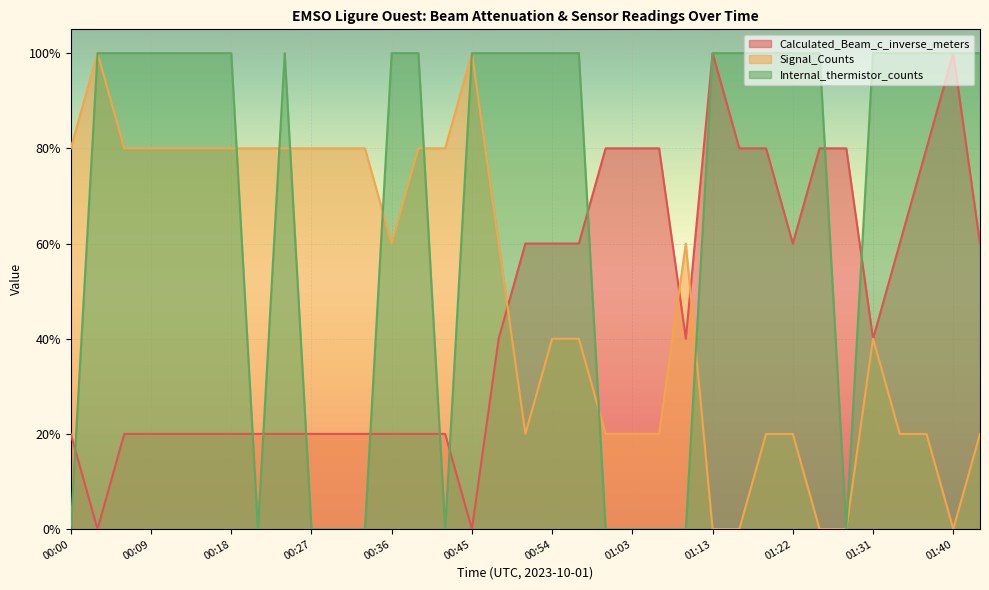

After their last crossing, which series has the higher values: Calculated_Beam_c_inverse_meters or Internal_thermistor_counts?

Internal_thermistor_counts